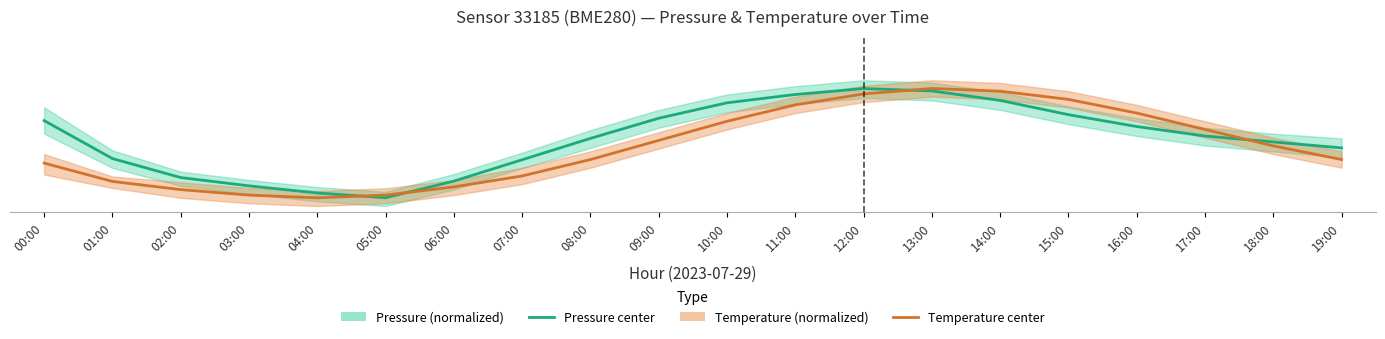

True or false: Pressure and Temperature intersect in this chart.

True